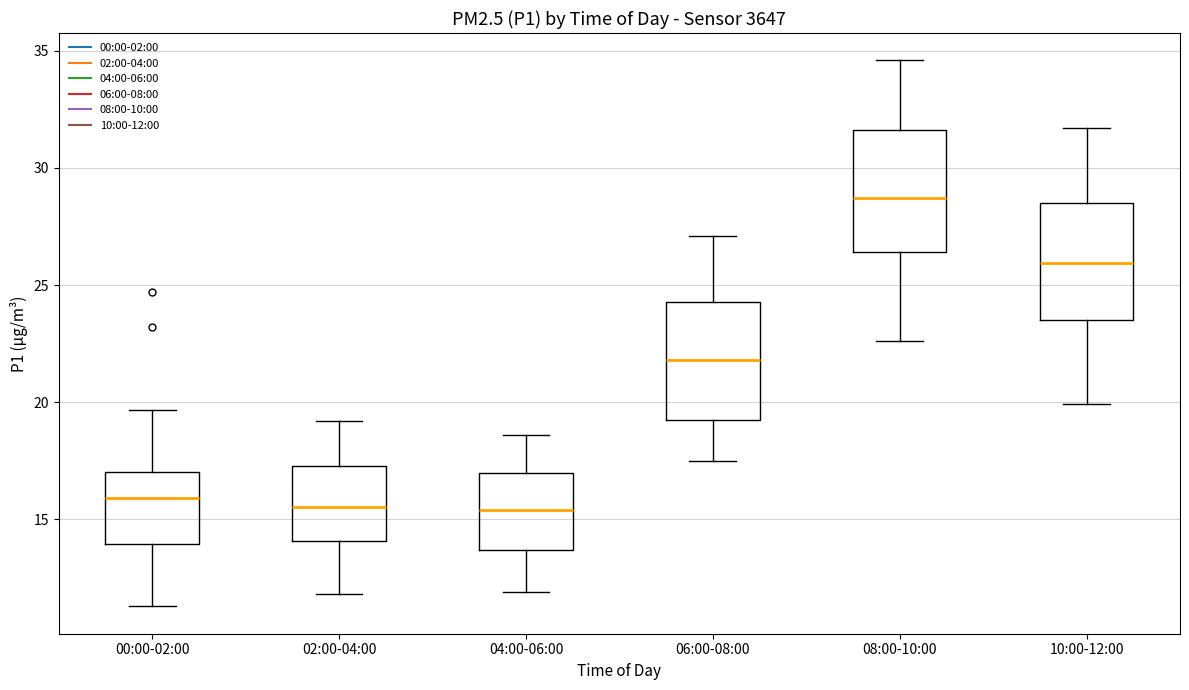

Which box's median line is the highest?

08:00-10:00